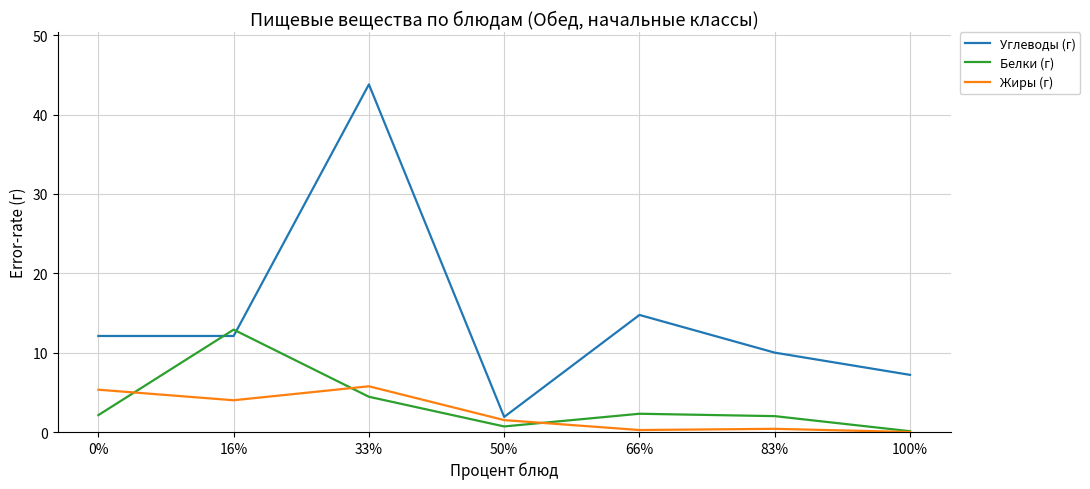

Rank the series at 33% from lowest to highest value.

Белки (г), Жиры (г), Углеводы (г)